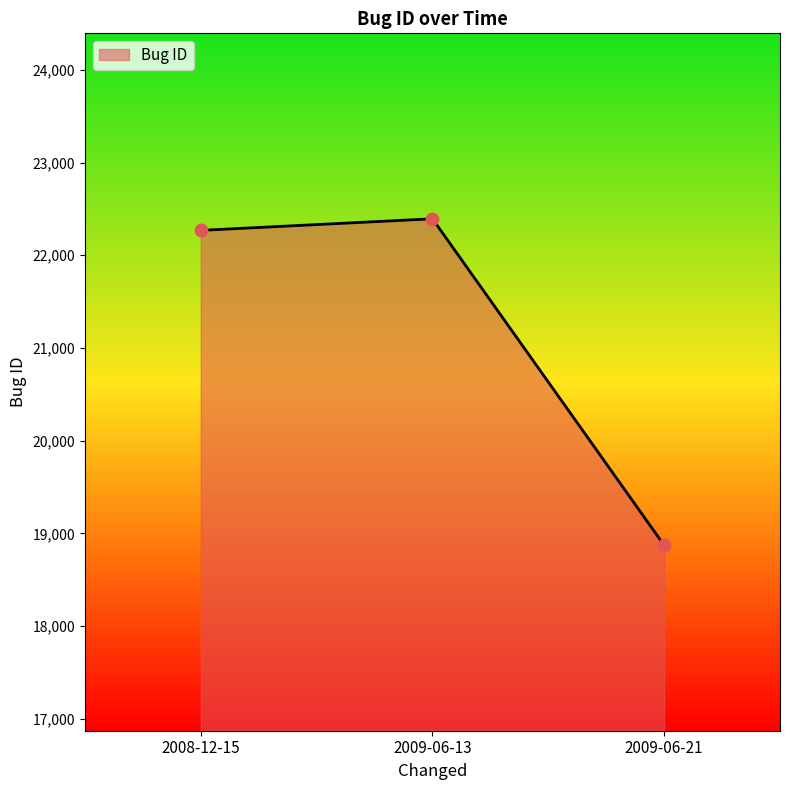

Which has a higher value, 2008-12-15 or 2009-06-21?

2008-12-15